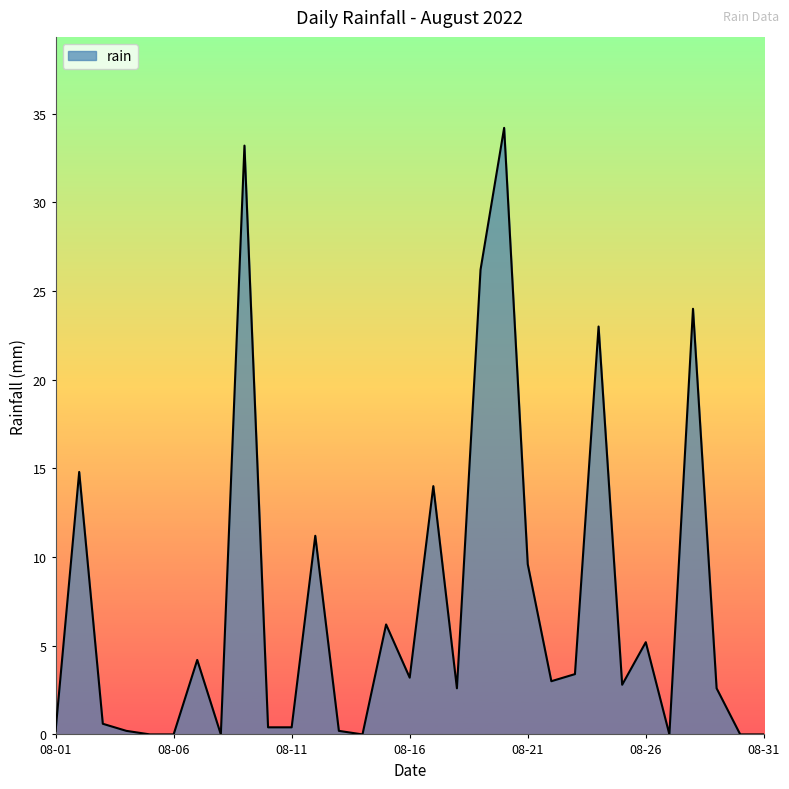

What is the difference between the maximum and minimum values?

34.2